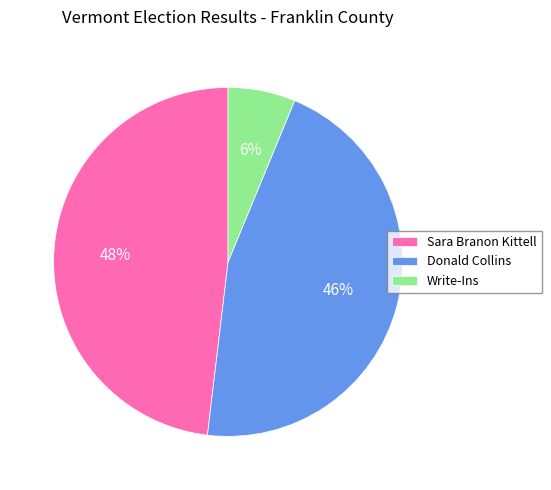

To the nearest percent, what is the difference between the Sara Branon Kittell and Donald Collins slice percentages?

2%